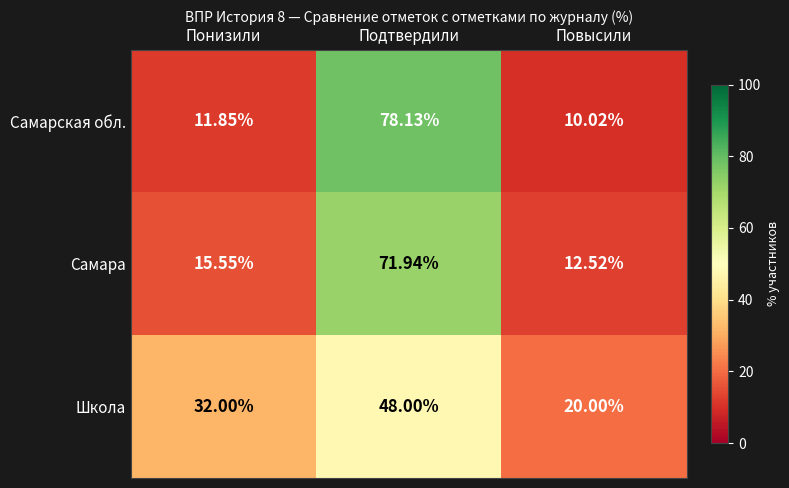

Which series has the widest spread of values?

Самарская обл.